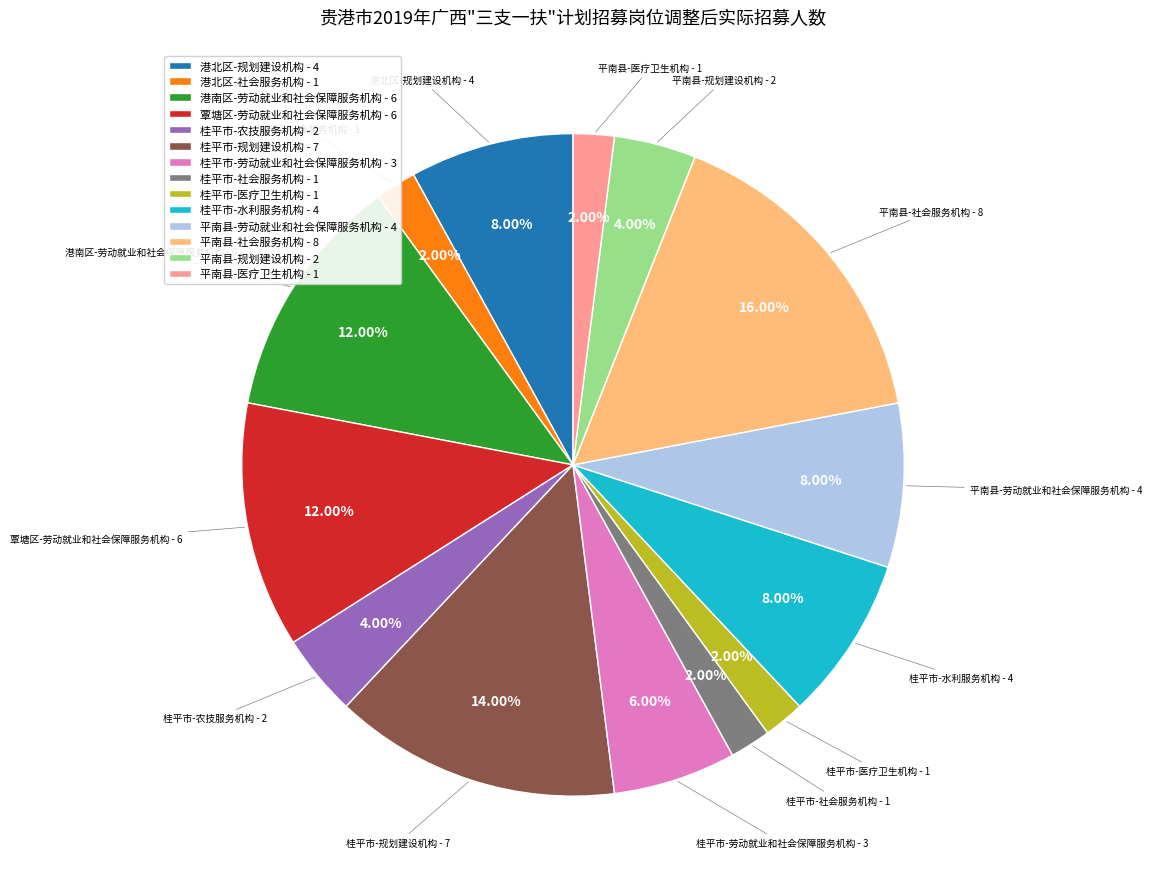

Approximately how many times larger is the value at 桂平市-规划建设机构 - 7 compared to 桂平市-农技服务机构 - 2?

3.5